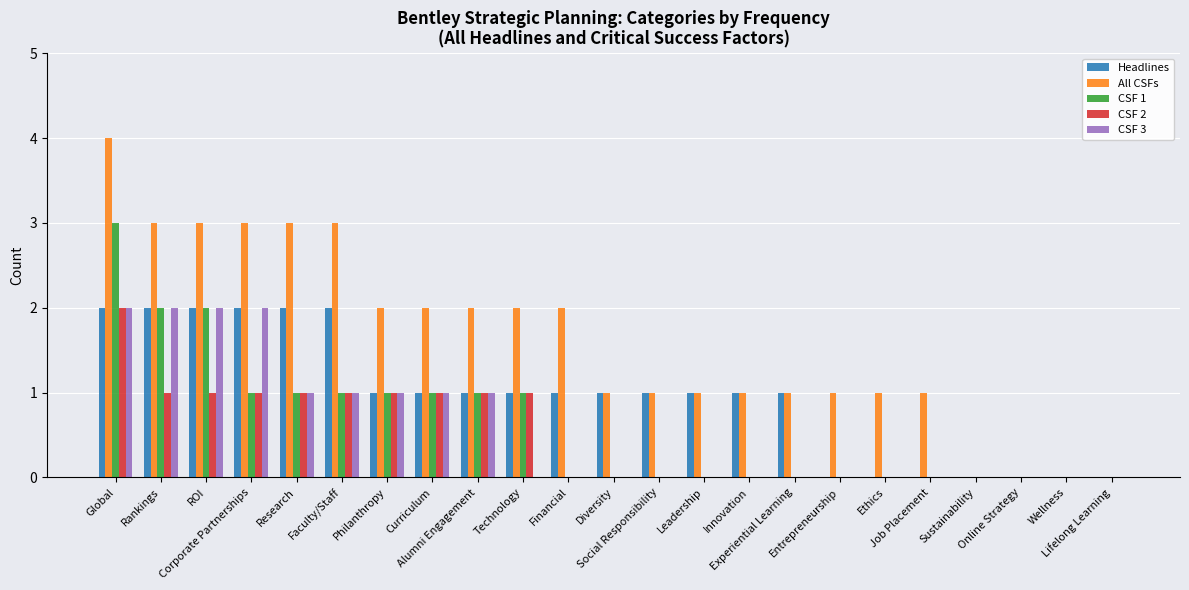

At which category is the sum across all series the highest?

Global